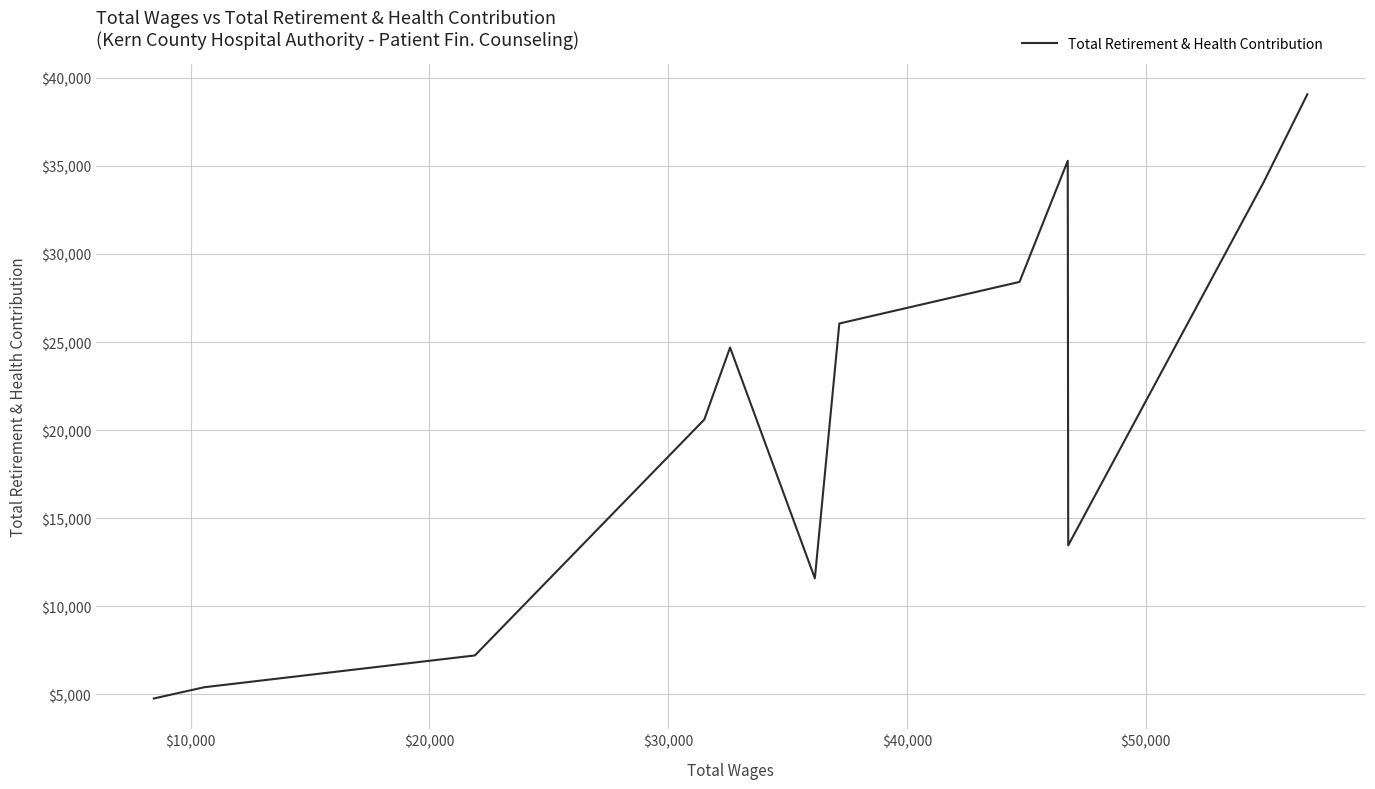

What is the difference between the maximum and minimum values?

34310